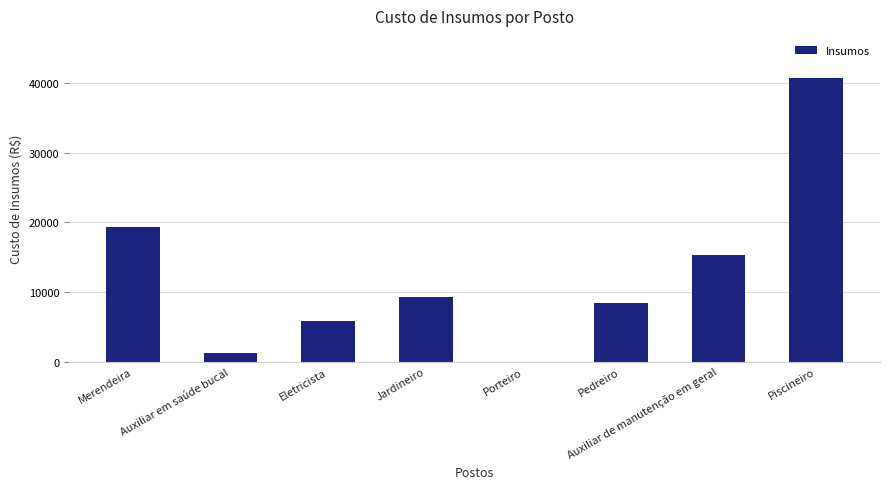

What is the greatest value displayed?

40648.8